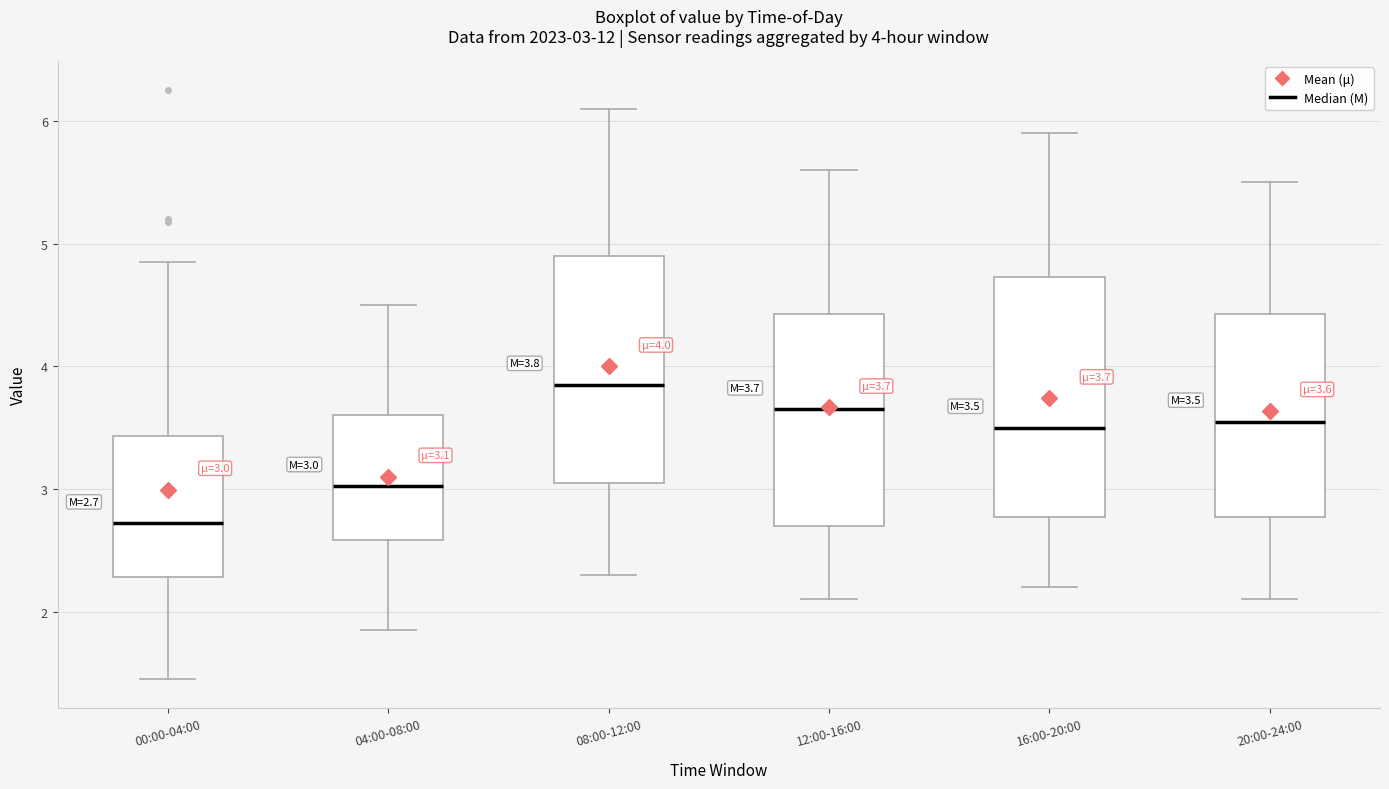

Which box has the highest median line?

08:00-12:00